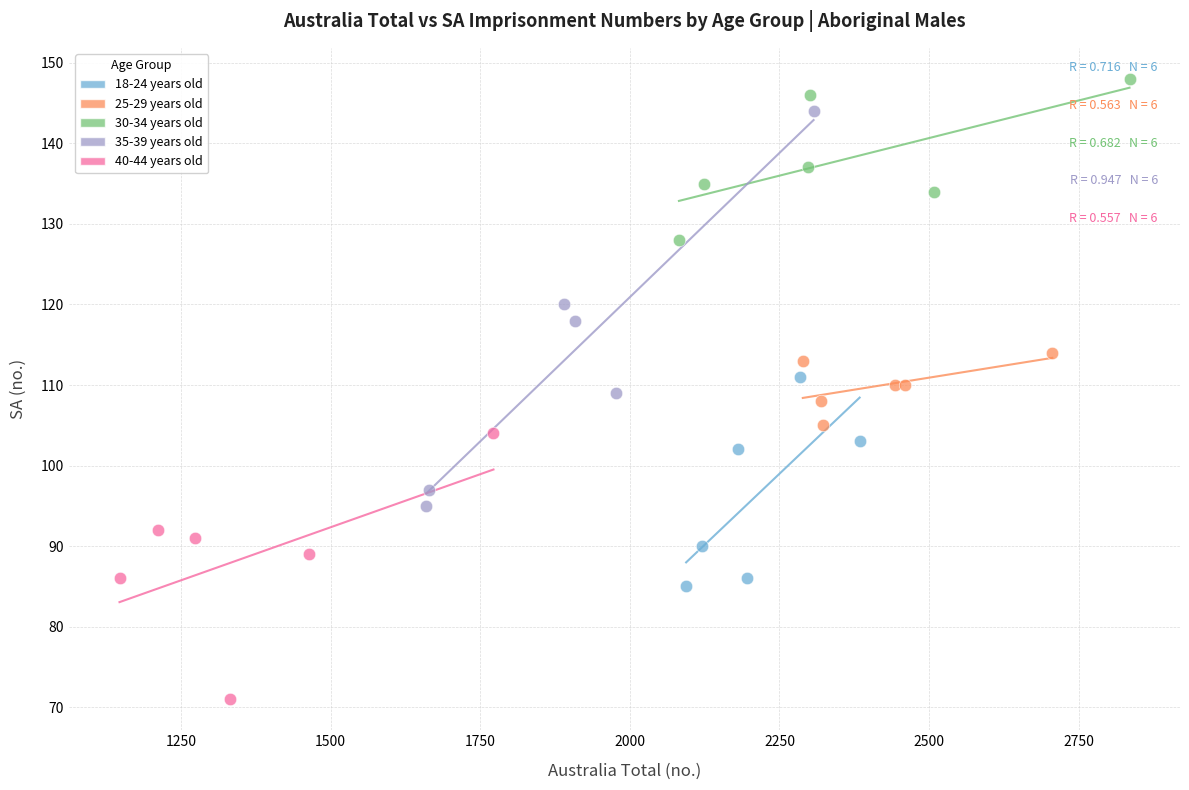

What are all the series names shown in the legend?

18-24 years old, 25-29 years old, 30-34 years old, 35-39 years old, 40-44 years old